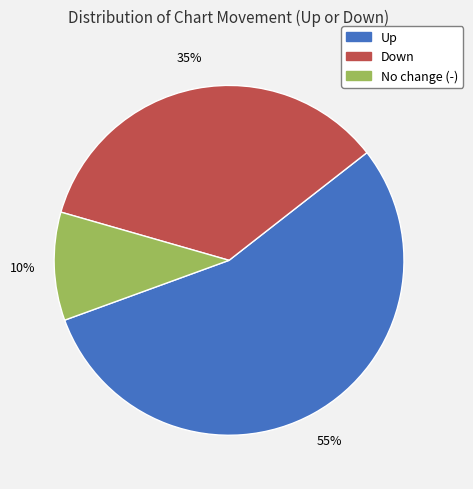

To the nearest percent, what is the average slice percentage?

33%